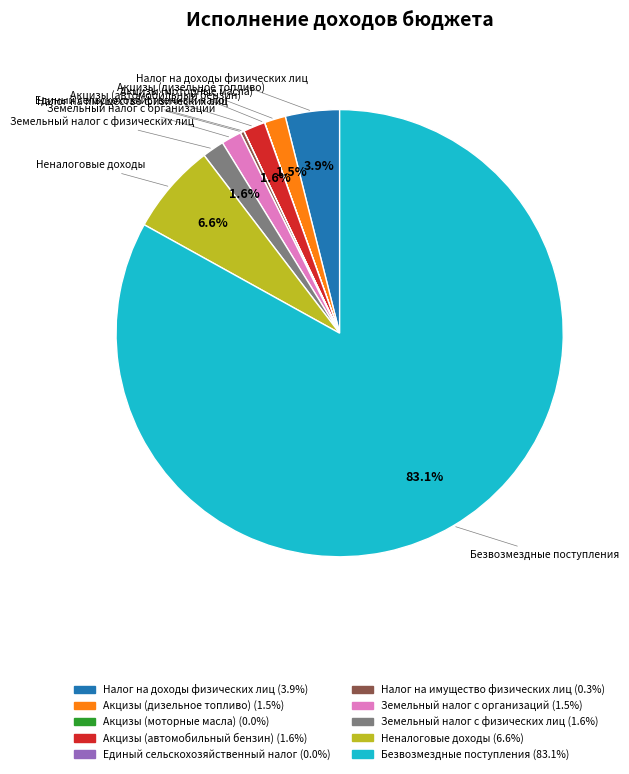

To the nearest percent, what percentage of the pie is Земельный налог с физических лиц?

2%